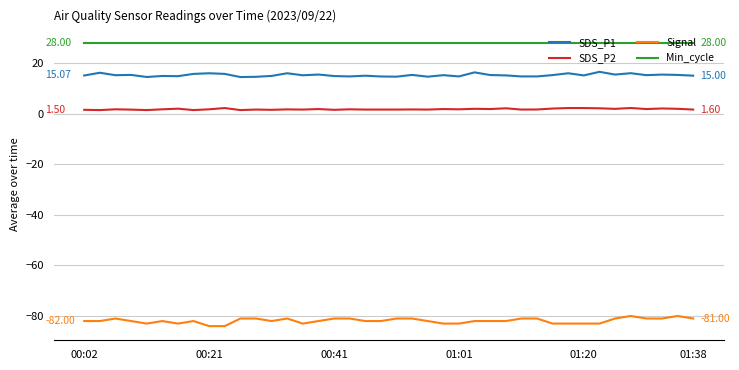

What is the highest value of the Min_cycle series?

28.0